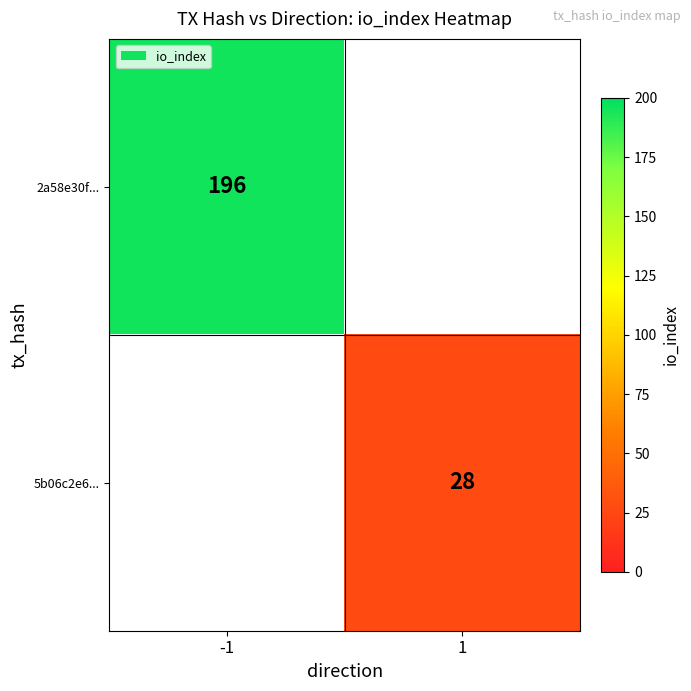

Is it true that 5b06c2e6... equals 18 at 1?

False